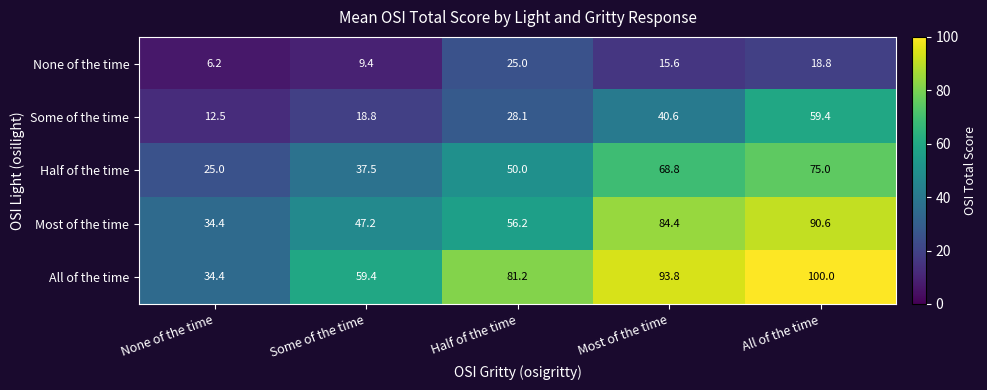

Which category has the highest value across all series?

All of the time